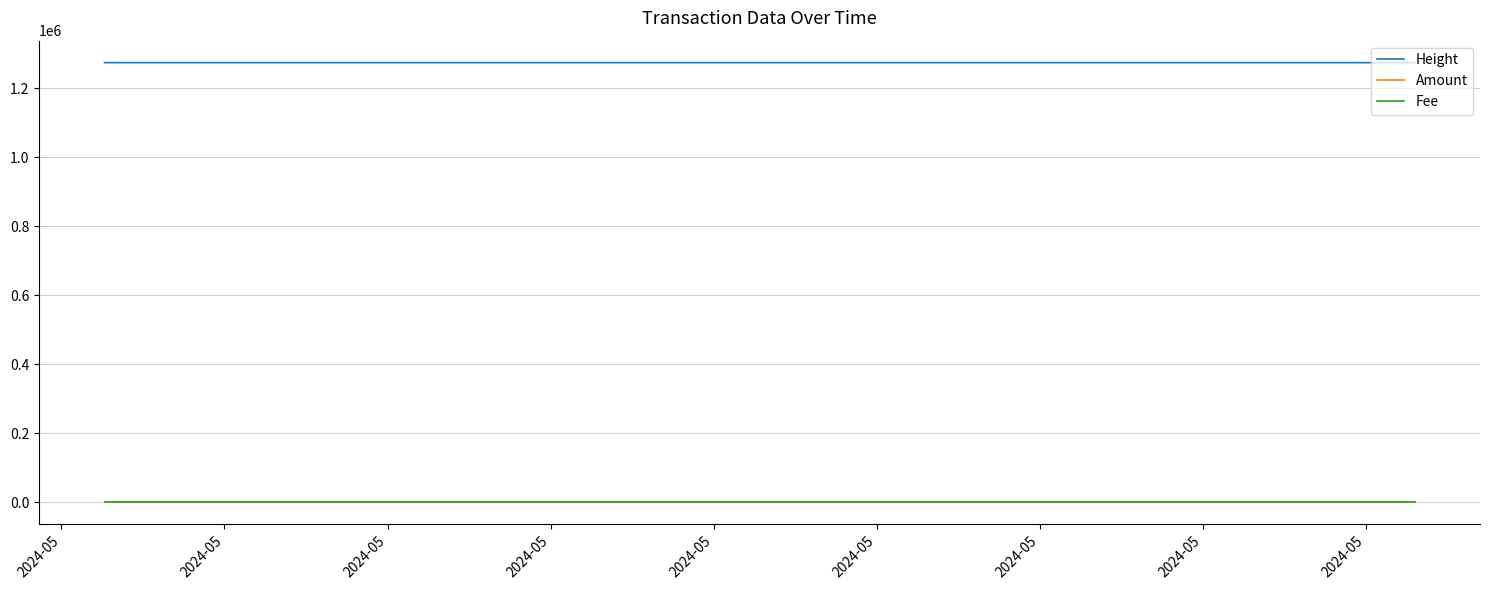

Which series has the largest range (max minus min)?

Height